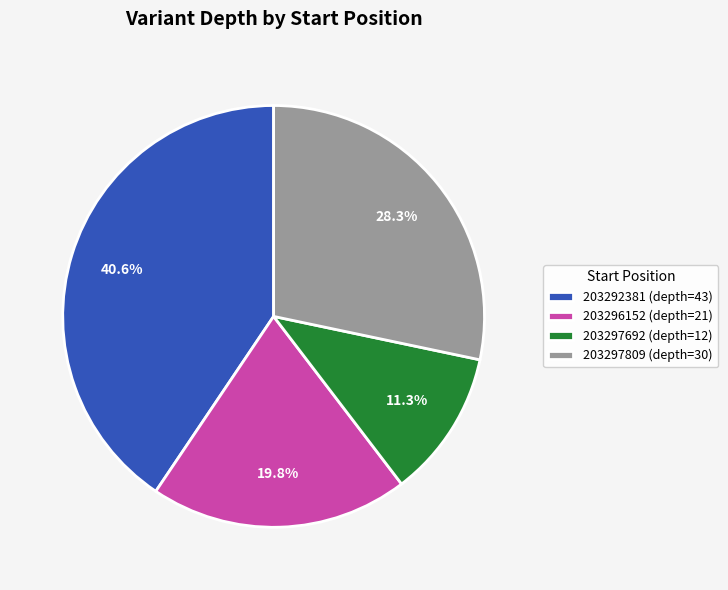

To the nearest percent, what is the difference between the largest and smallest slice percentages?

29%